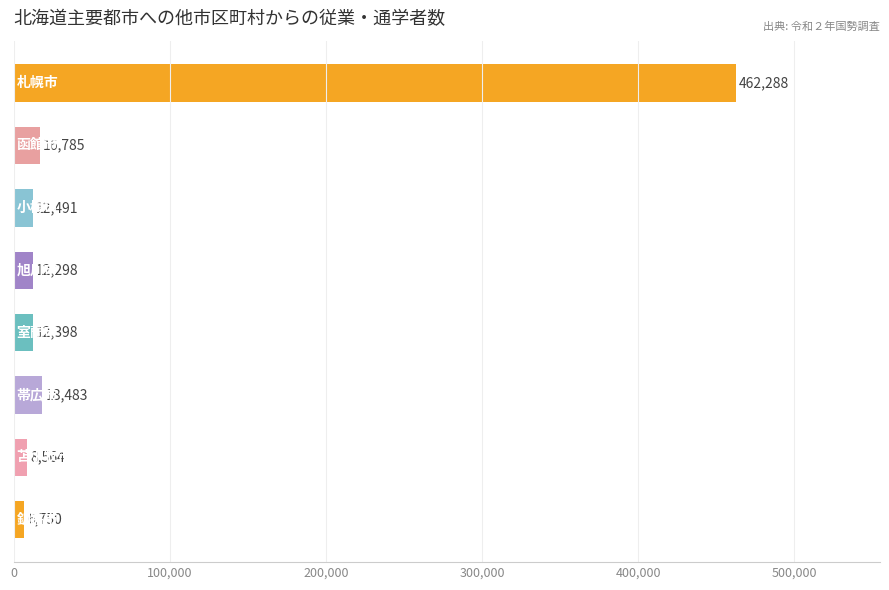

Does the chart contain stacked bars?

No